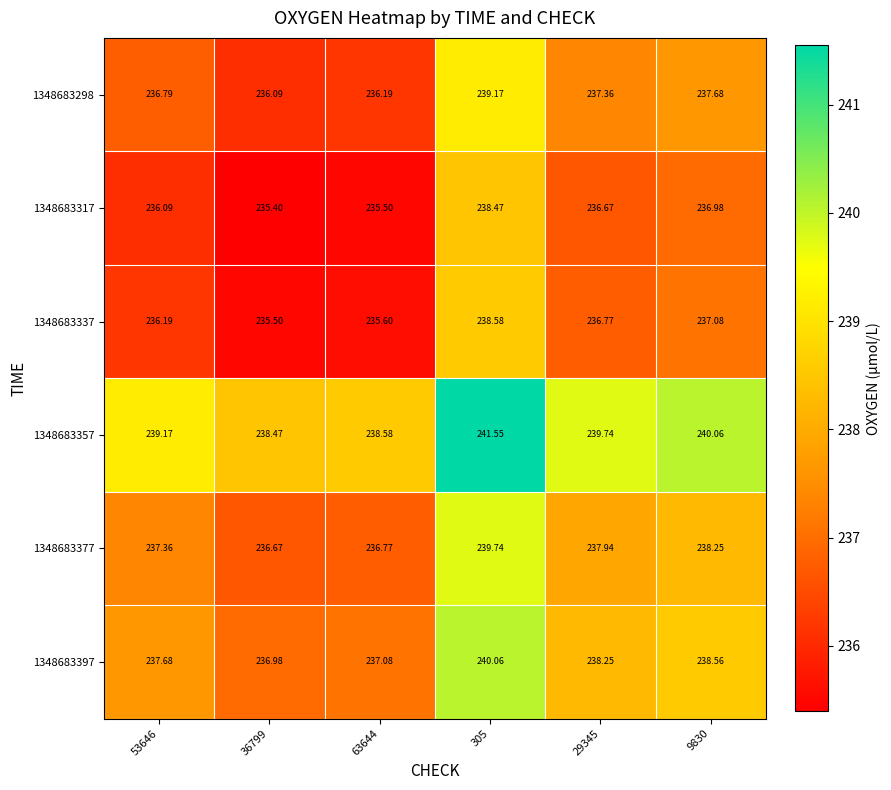

Rank the series at 63644 from lowest to highest value.

1348683317, 1348683337, 1348683298, 1348683377, 1348683397, 1348683357